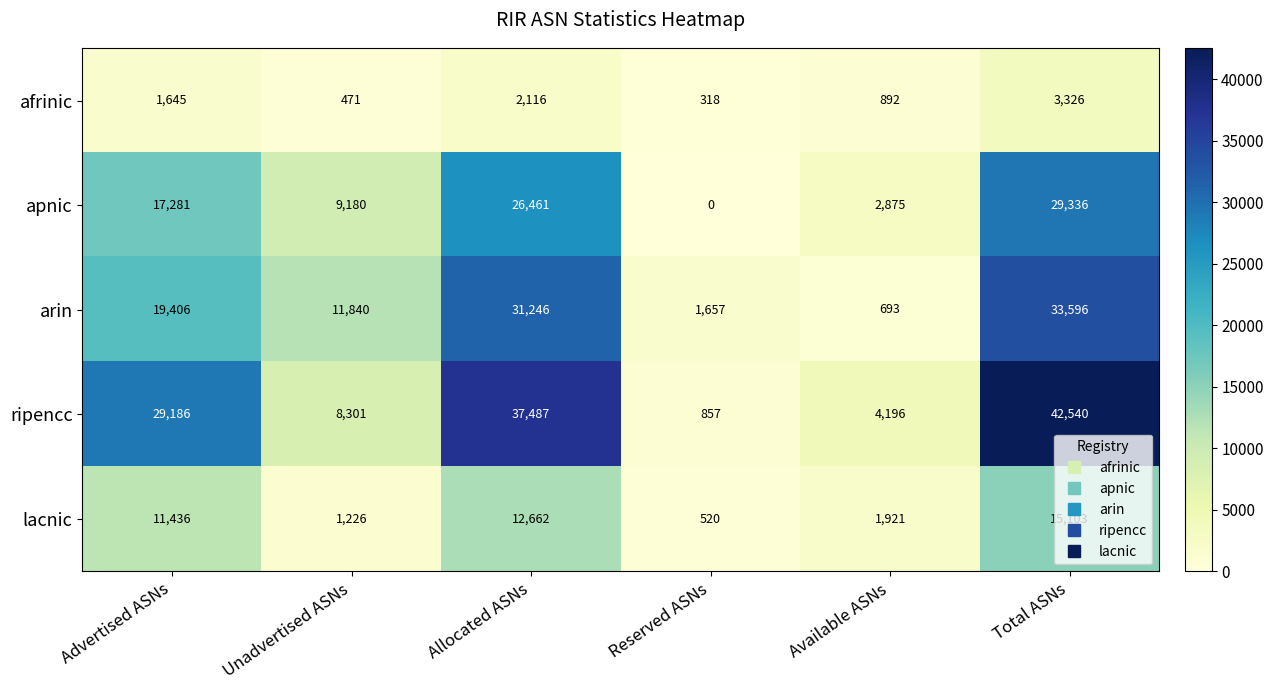

What is the difference between the maximum and minimum values in the afrinic series?

3008